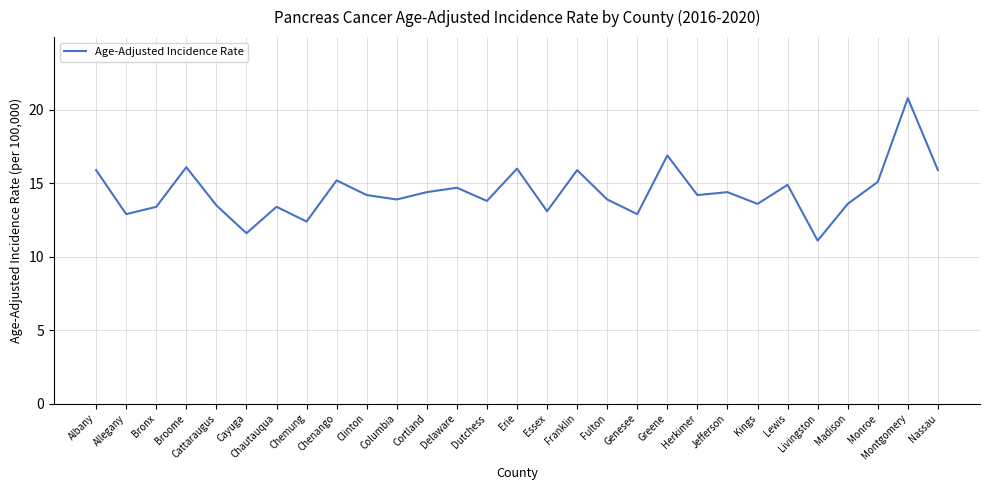

Is this an area chart (filled region under the line)?

No